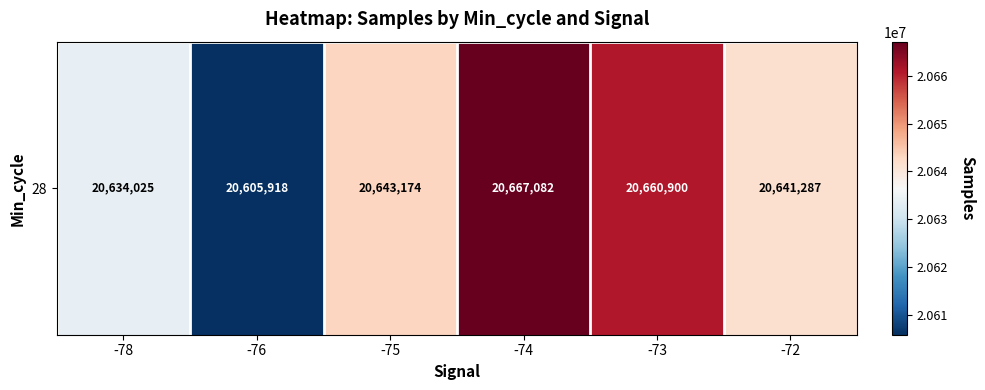

Reading left to right, extract all data points from this chart.

20634025.0	20605917.7	20643174.3	20667082.3	20660899.7	20641287.0